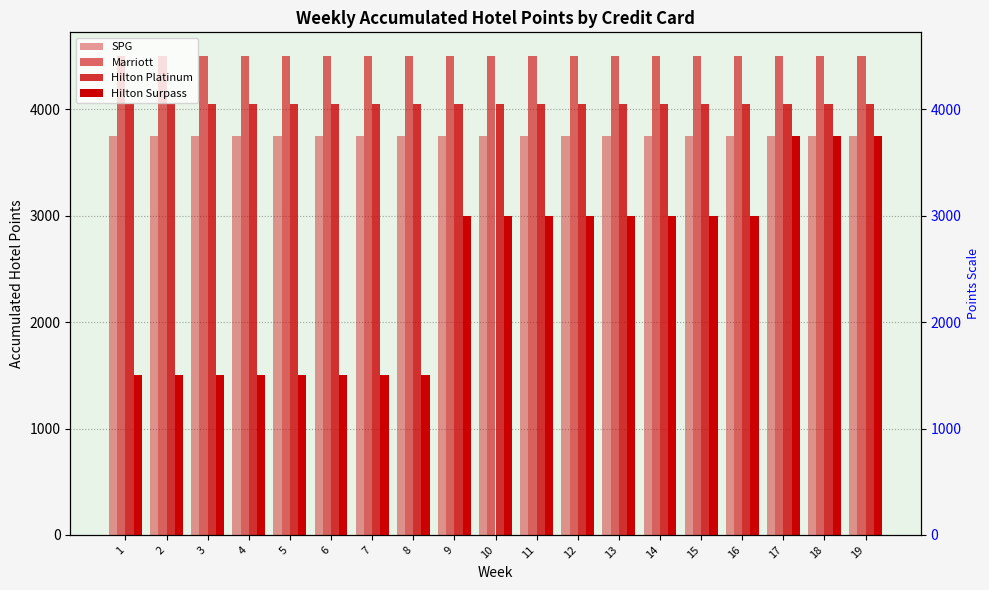

The value of SPG at 18 is 5281. True or false?

False